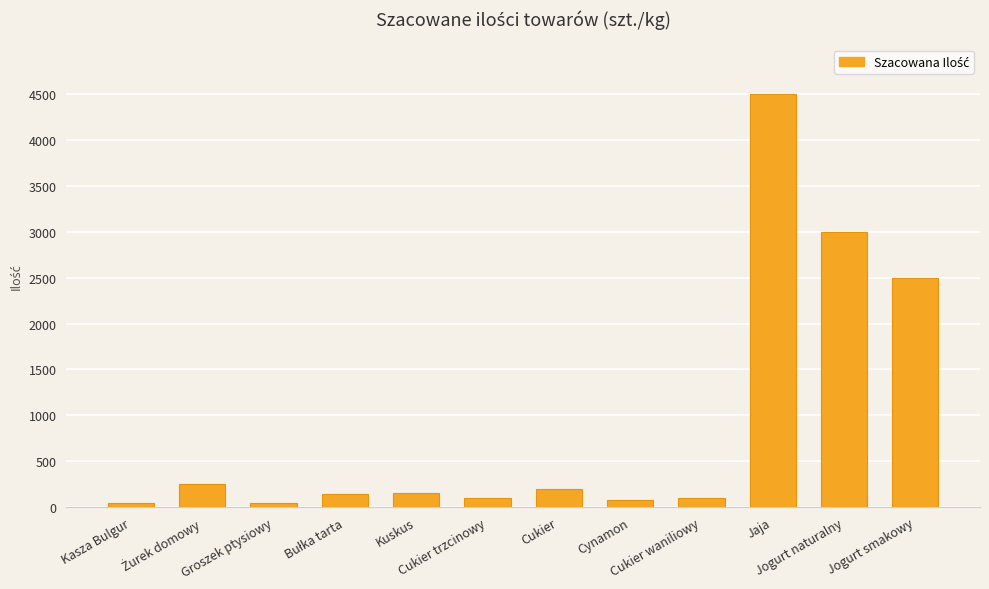

What is the minimum value shown in the chart?

50